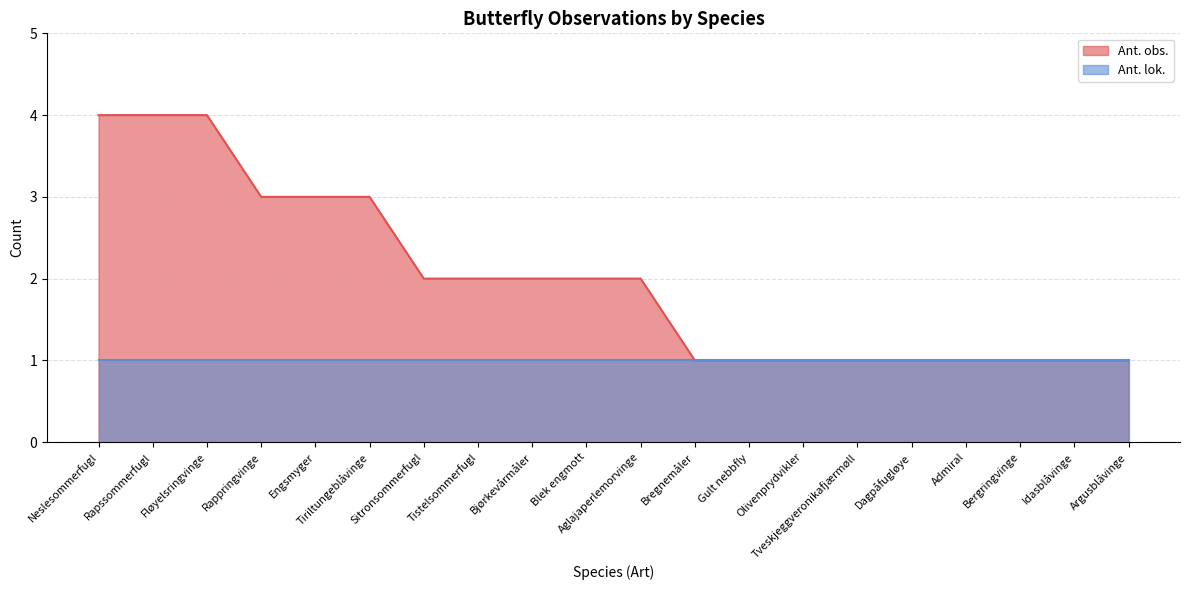

Rank the categories by value from highest to lowest.

Neslesommerfugl, Rapssommerfugl, Fløyelsringvinge, Rappringvinge, Engsmyger, Tiriltungeblåvinge, Sitronsommerfugl, Tistelsommerfugl, Bjørkevårmåler, Blek engmott, Aglajaperlemorvinge, Bregnemåler, Gult nebbfly, Olivenprydvikler, Tveskjeggveronikafjærmøll, Dagpåfugløye, Admiral, Bergringvinge, Idasblåvinge, Argusblåvinge